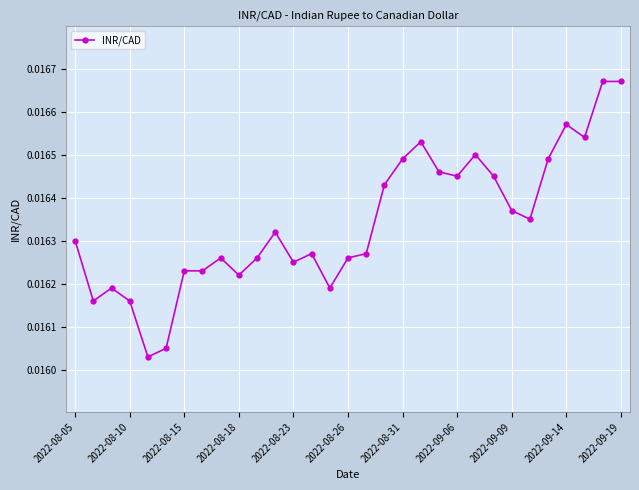

Count the values in the range 0 to 1.

31